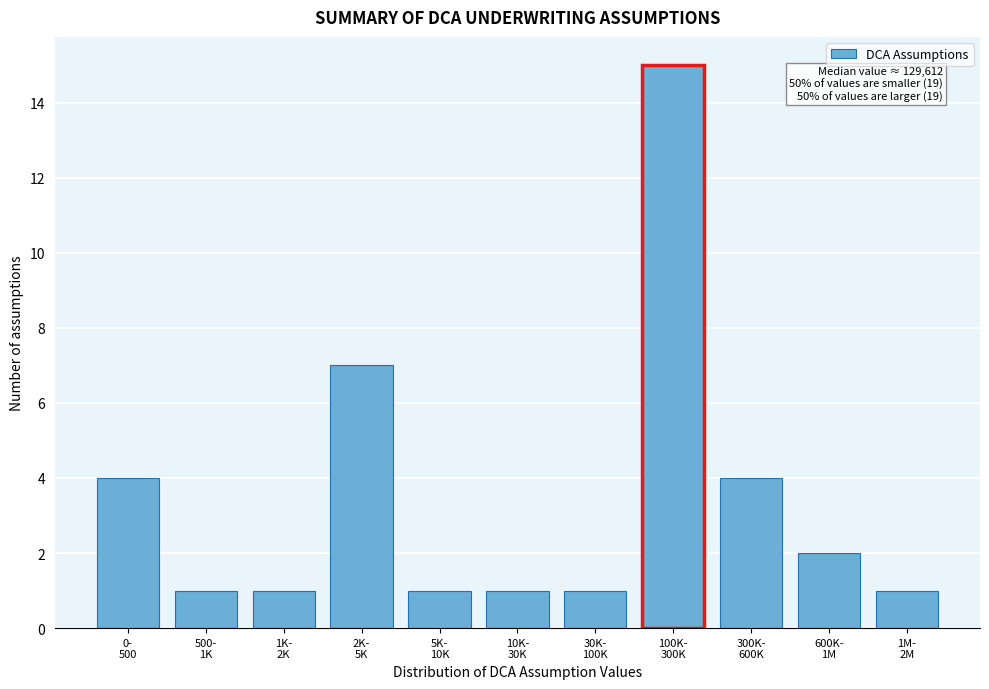

Reading right to left, list all the values displayed in this chart.

1	2	4	15	1	1	1	7	1	1	4